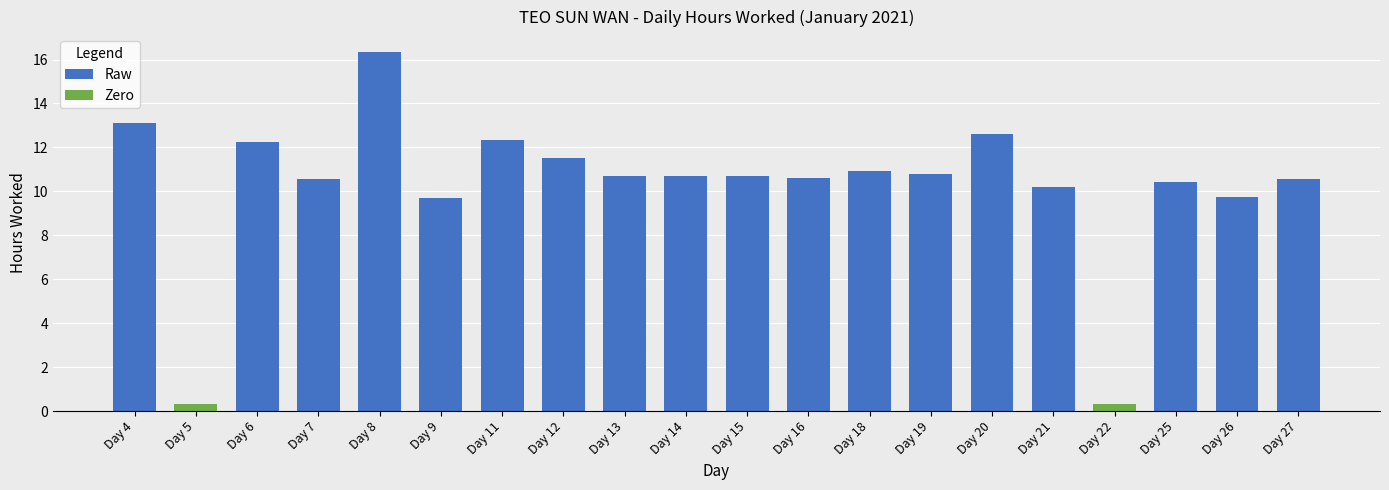

Rank the categories by value from lowest to highest.

Day 5, Day 22, Day 9, Day 26, Day 21, Day 25, Day 27, Day 7, Day 16, Day 13, Day 14, Day 15, Day 19, Day 18, Day 12, Day 6, Day 11, Day 20, Day 4, Day 8